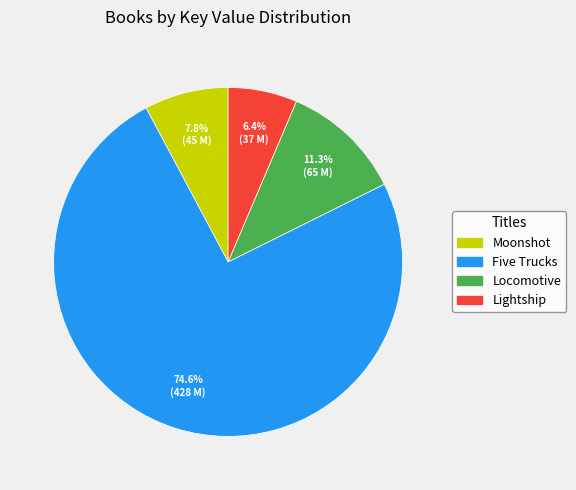

Is it true that Five Trucks is 75% of the pie?

True